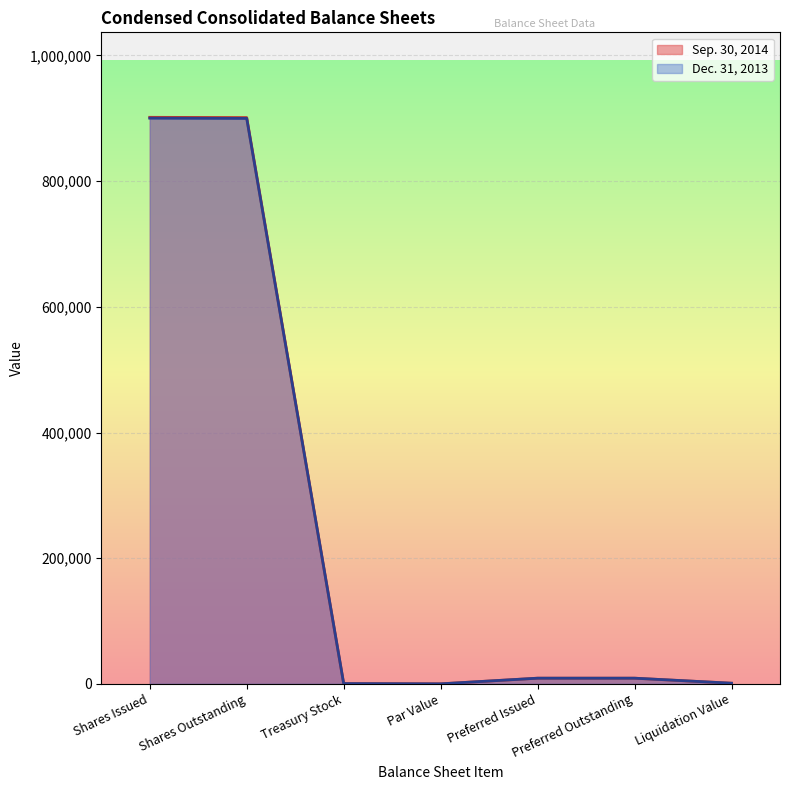

Which series has the largest total across all categories?

Sep. 30, 2014